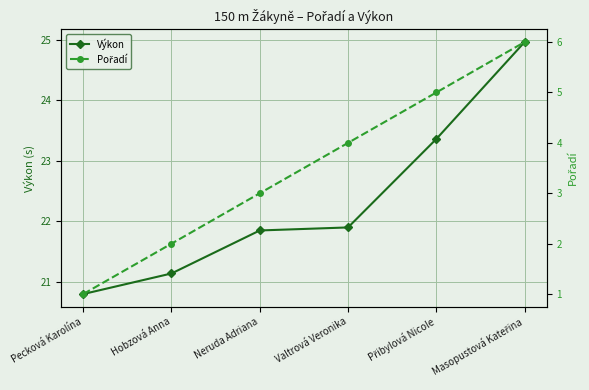

Rank the series at Masopustová Kateřina from highest to lowest value.

Výkon, Pořadí